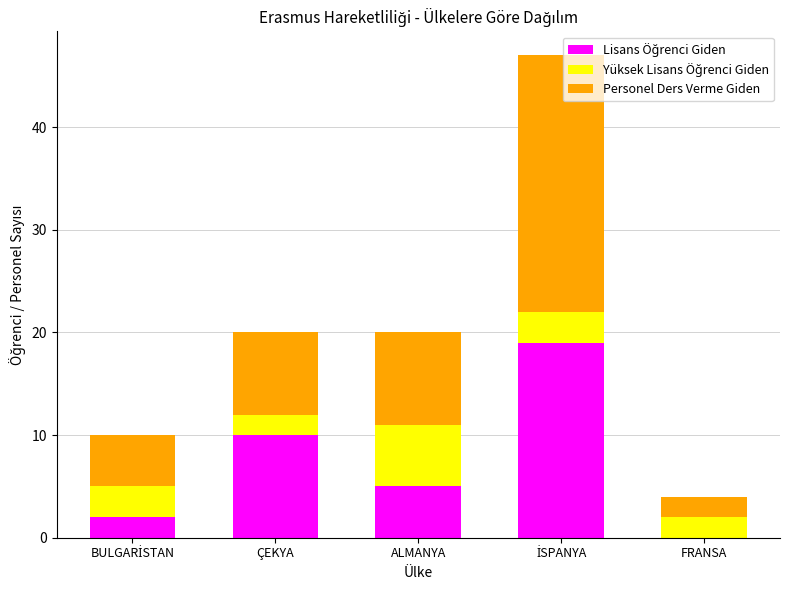

What is the total value across all series at FRANSA?

4